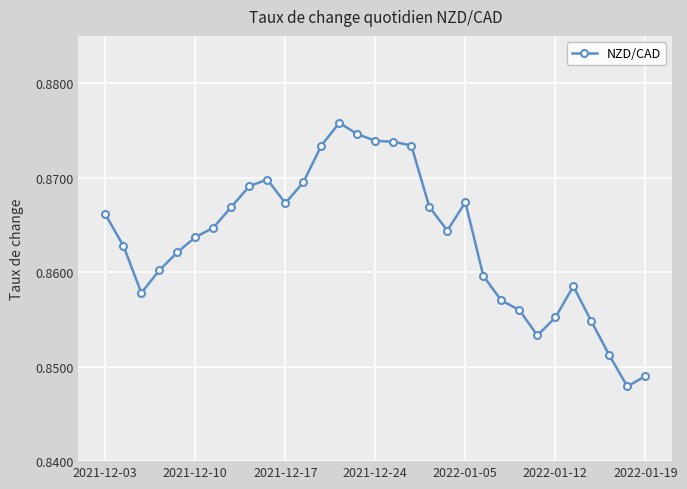

Is this an area chart (filled region under the line)?

No